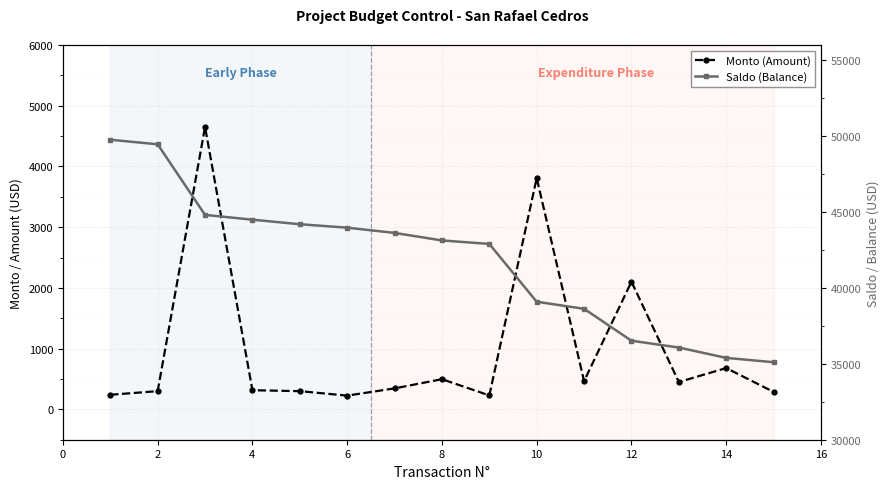

True or false: Monto (Amount) and Saldo (Balance) intersect in this chart.

False